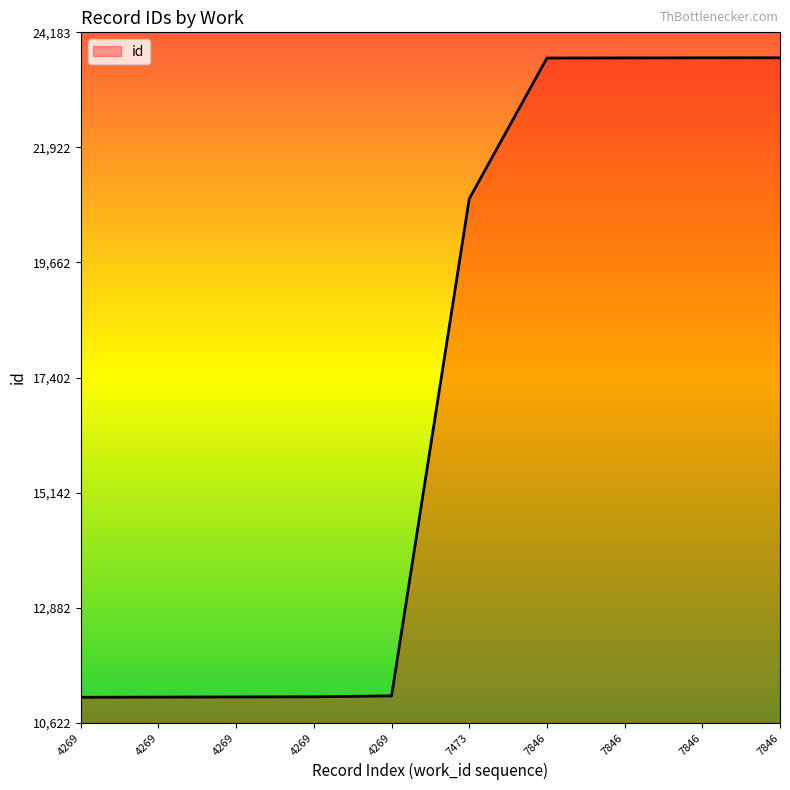

How many lines are shown in the chart?

1